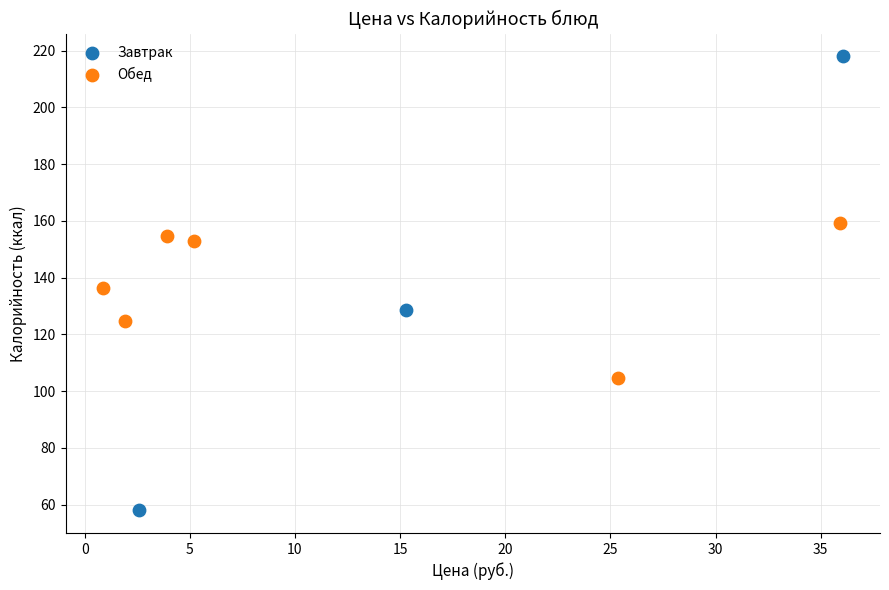

Which series reaches the maximum Y coordinate?

Завтрак